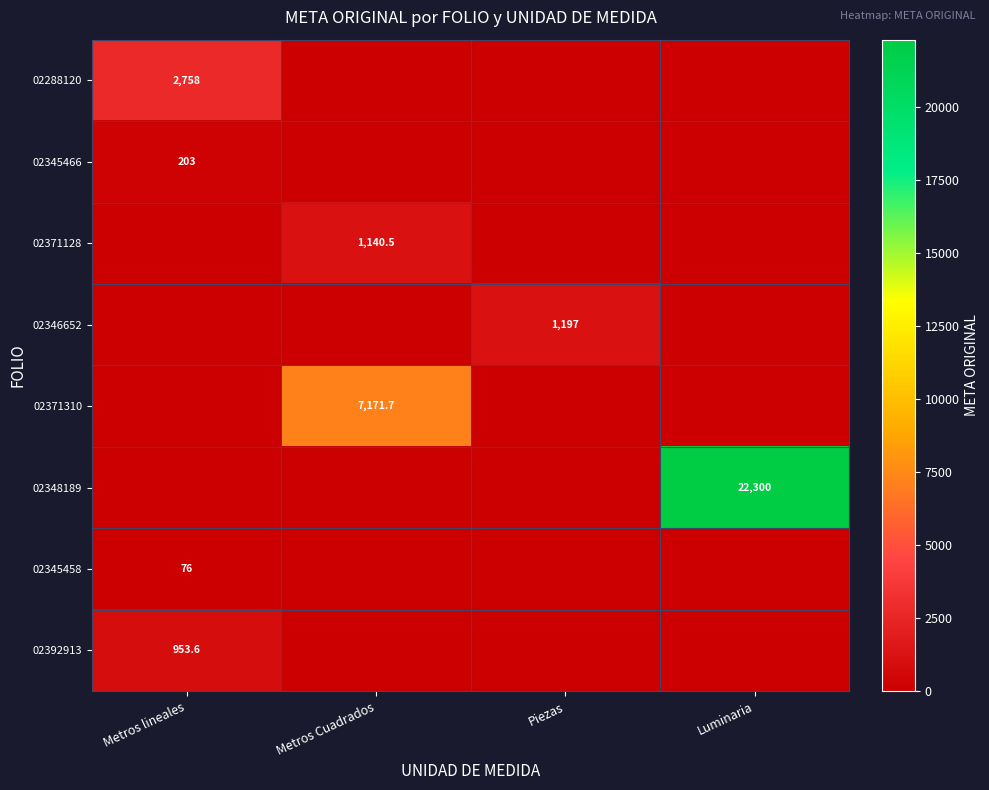

True or false: 02288120 has a value of 2758.0 at Metros lineales.

True